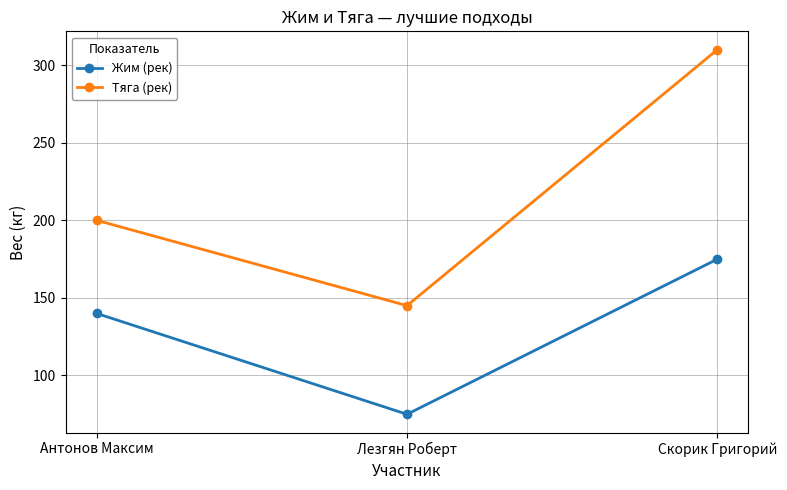

How many distinct data groups are displayed?

2